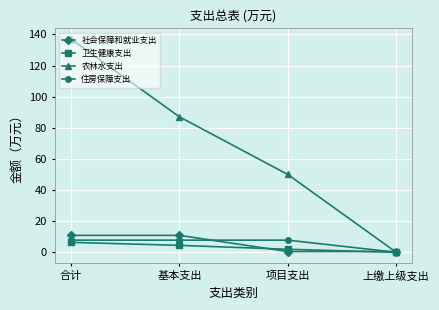

At which category is the sum across all series the highest?

合计